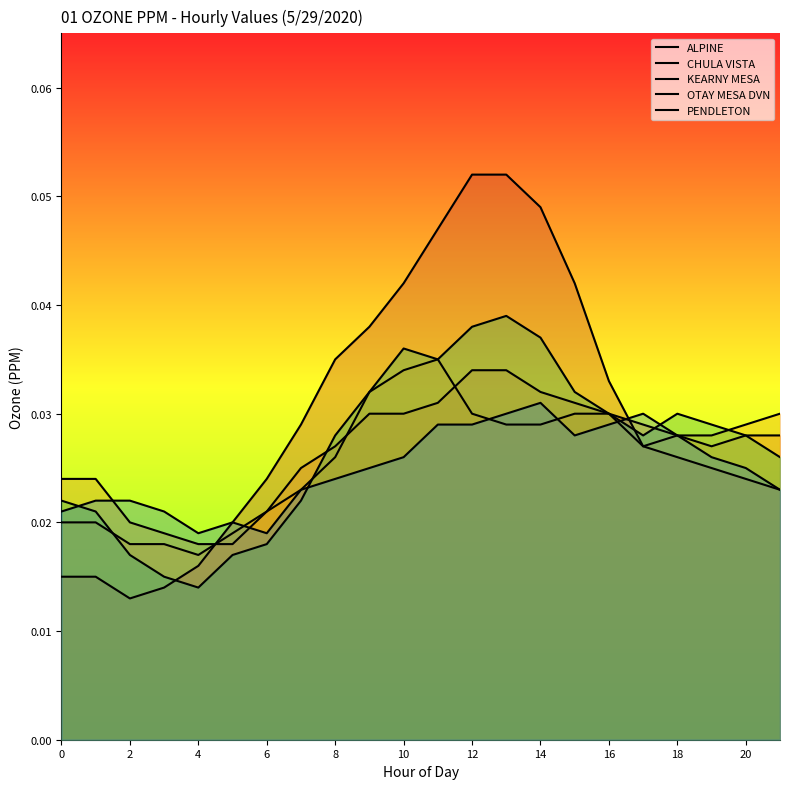

What is the highest value of the ALPINE series?

0.1